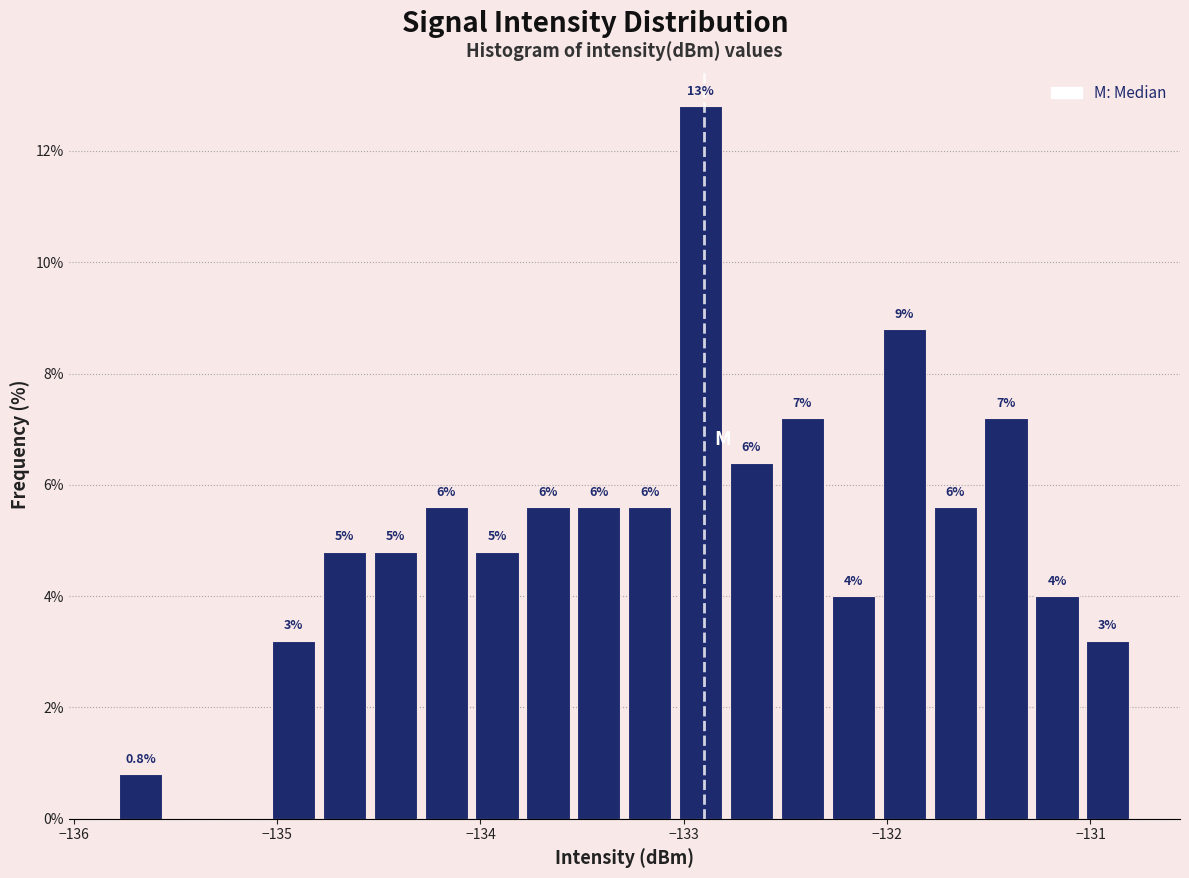

Read against the x-axis, roughly where is the centre of the tallest bar?

-132.9